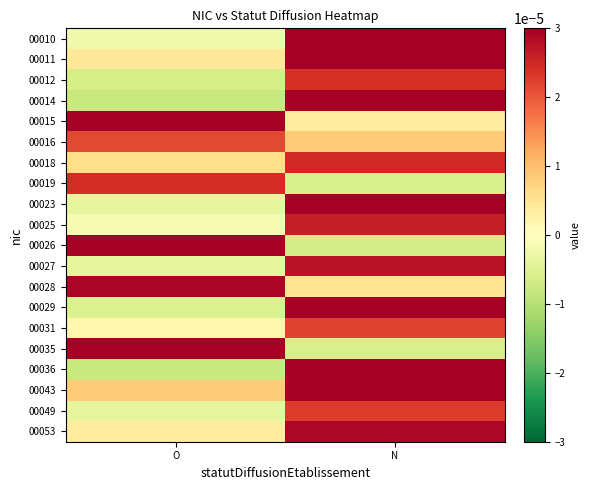

Reading left to right, list all the values displayed in this chart.

00010: O=-0.0	N=0.0
00011: O=0.0	N=0.0
00012: O=-0.0	N=0.0
00014: O=-0.0	N=0.0
00015: O=0.0	N=0.0
00016: O=0.0	N=0.0
00018: O=0.0	N=0.0
00019: O=0.0	N=-0.0
00023: O=-0.0	N=0.0
00025: O=-0.0	N=0.0
00026: O=0.0	N=-0.0
00027: O=-0.0	N=0.0
00028: O=0.0	N=0.0
00029: O=-0.0	N=0.0
00031: O=0.0	N=0.0
00035: O=0.0	N=-0.0
00036: O=-0.0	N=0.0
00043: O=0.0	N=0.0
00049: O=-0.0	N=0.0
00053: O=0.0	N=0.0